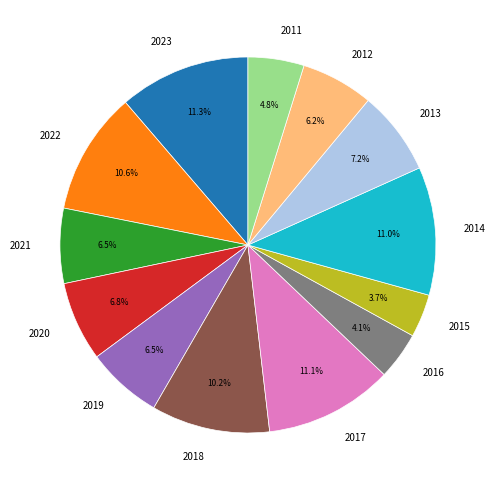

To the nearest percent, what is the combined percentage of 2019 and 2017?

18%